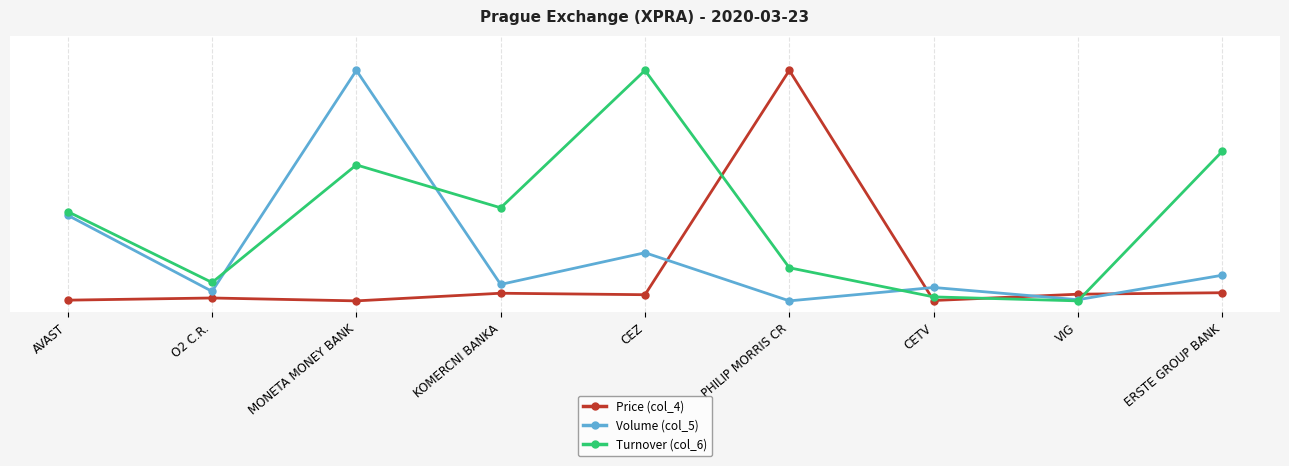

What are all the series names shown in the legend?

Price (col_4), Volume (col_5), Turnover (col_6)